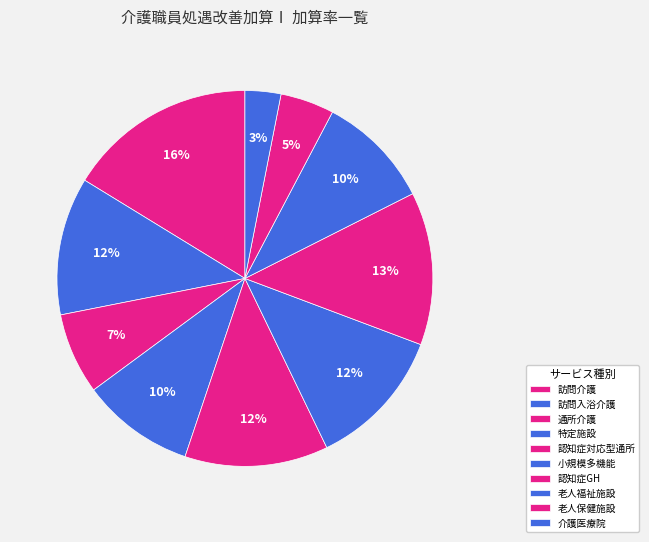

Rank the categories by value from highest to lowest.

訪問介護, 認知症対応型共同生活介護, 認知症対応型通所介護, 小規模多機能型居宅介護, 訪問入浴介護, 介護老人福祉施設サービス, 特定施設入居者生活介護, 通所介護, 介護老人保健施設サービス, 介護医療院サービス